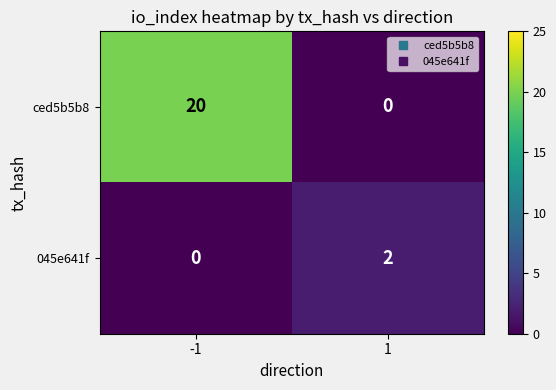

True or false: 045e641f has a value of 2 at 1.

True